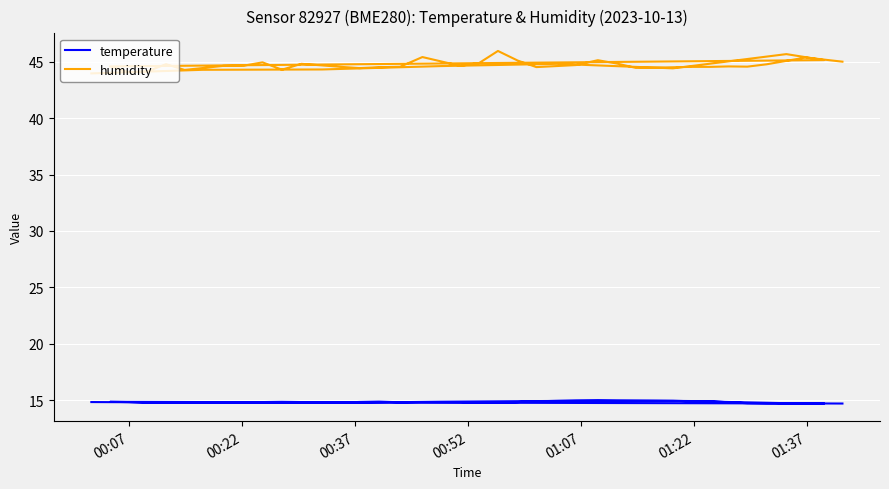

True or false: humidity and temperature intersect in this chart.

False